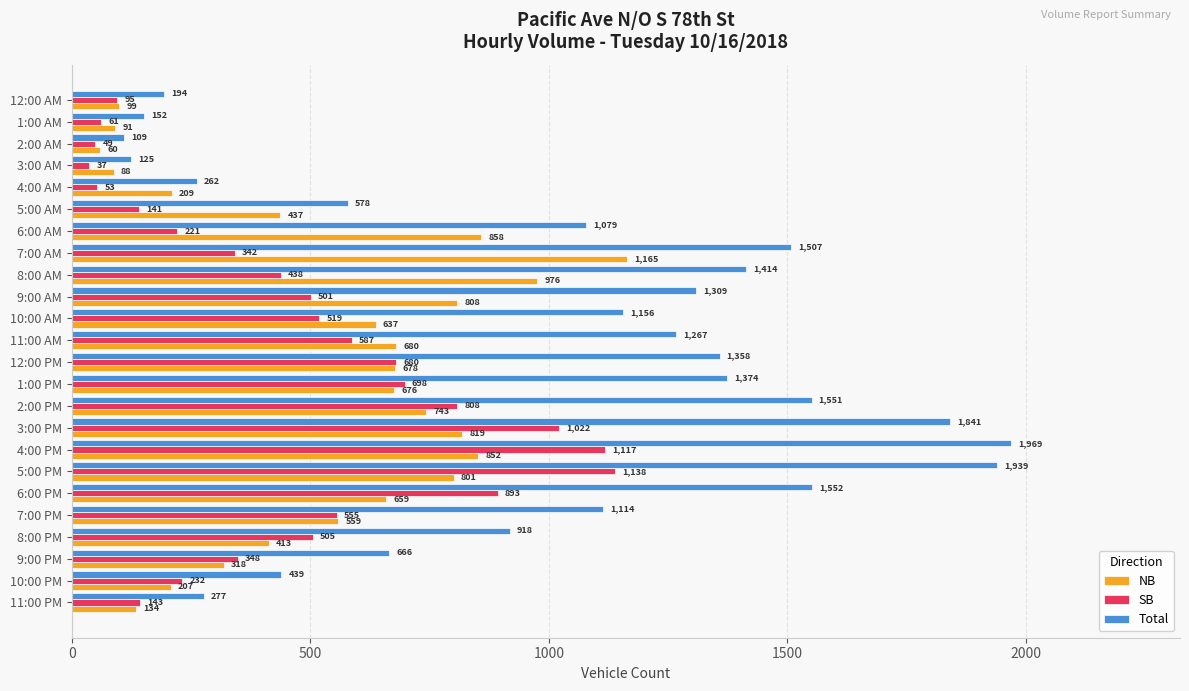

Rank the series at 5:00 PM from highest to lowest value.

Total, SB, NB